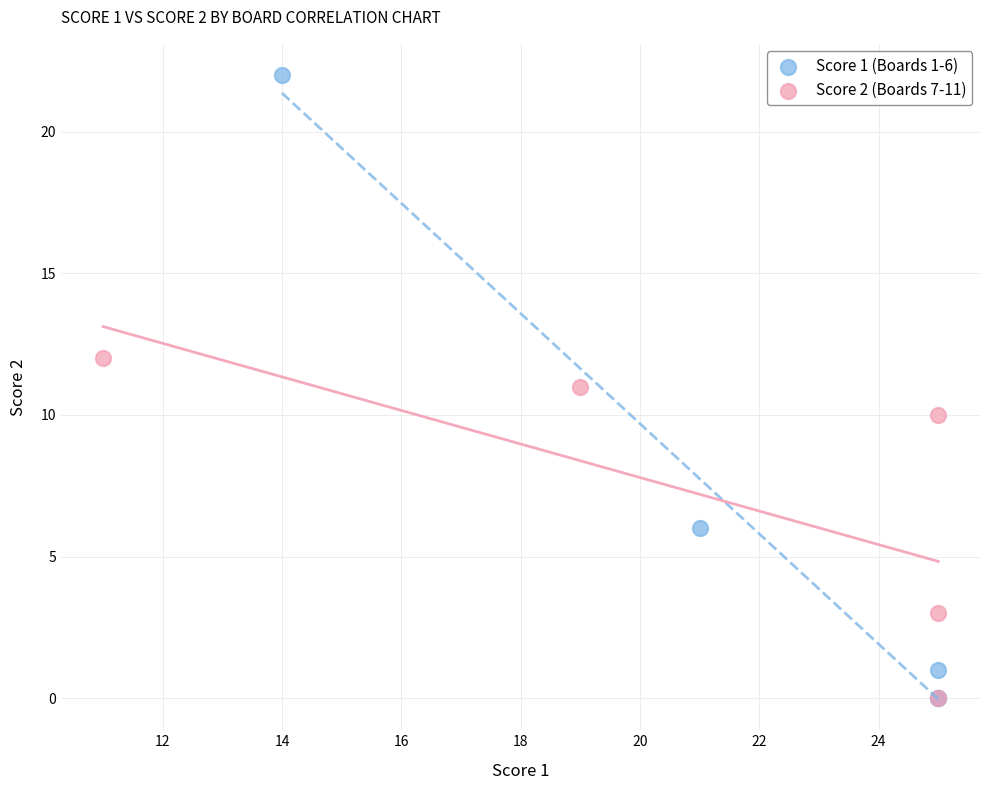

Which series reaches the maximum Y coordinate?

Score 1 (Boards 1-6)